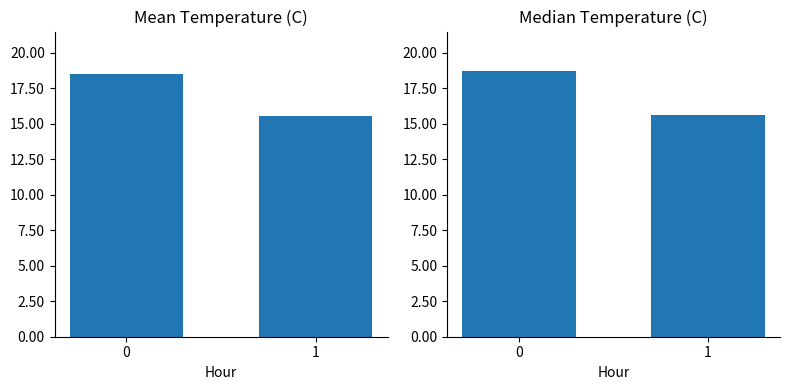

How many bars are there in each group?

2